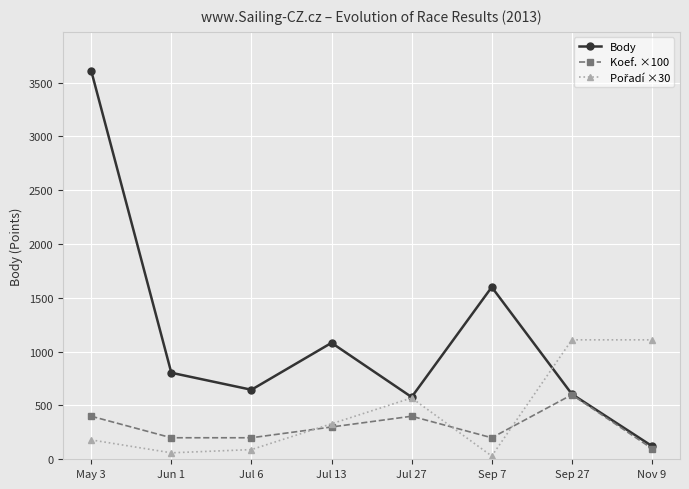

How many series are shown in this chart?

3